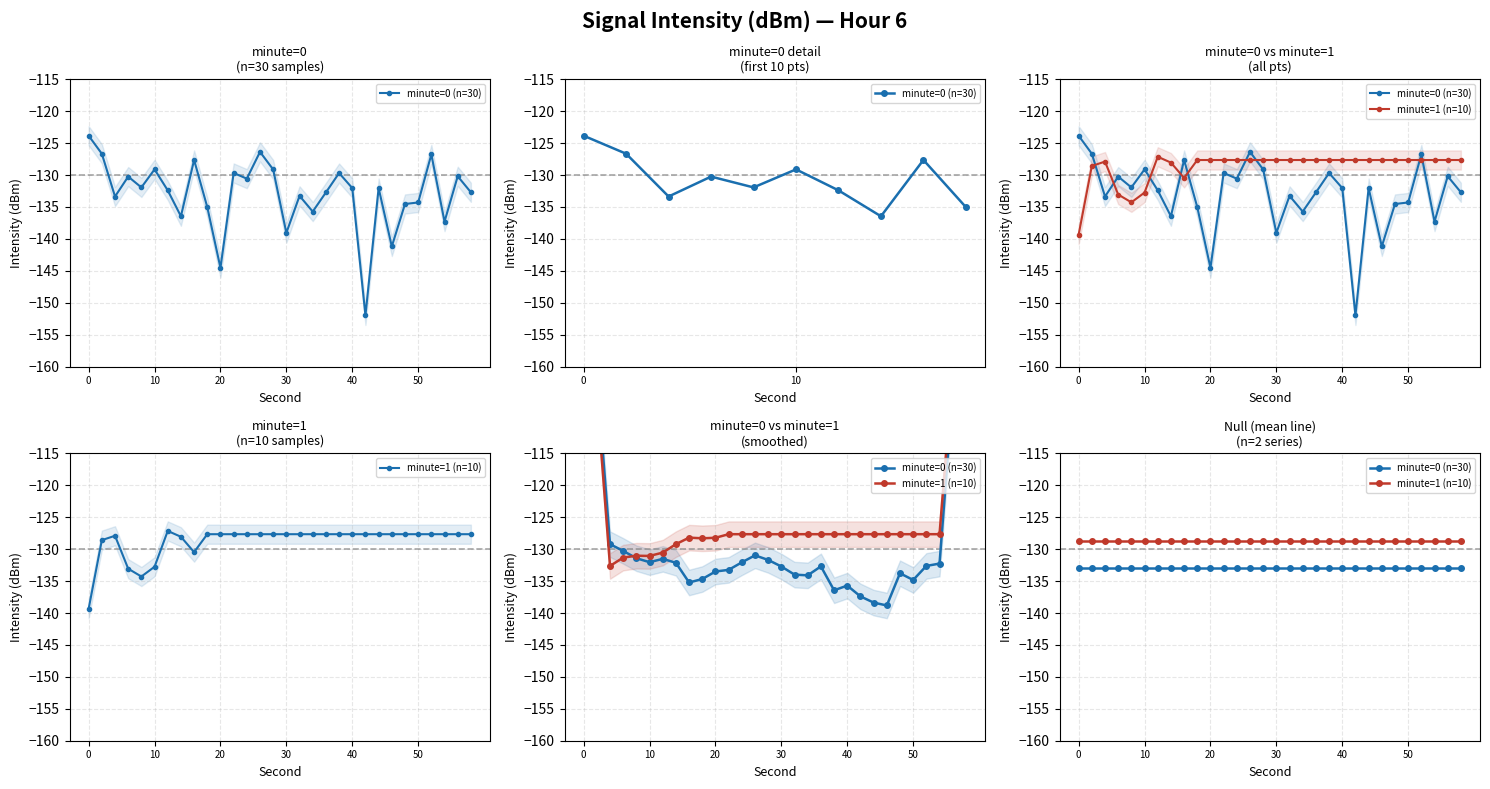

True or false: minute=0 (n=30) and minute=1 (n=10) cross at least once.

False